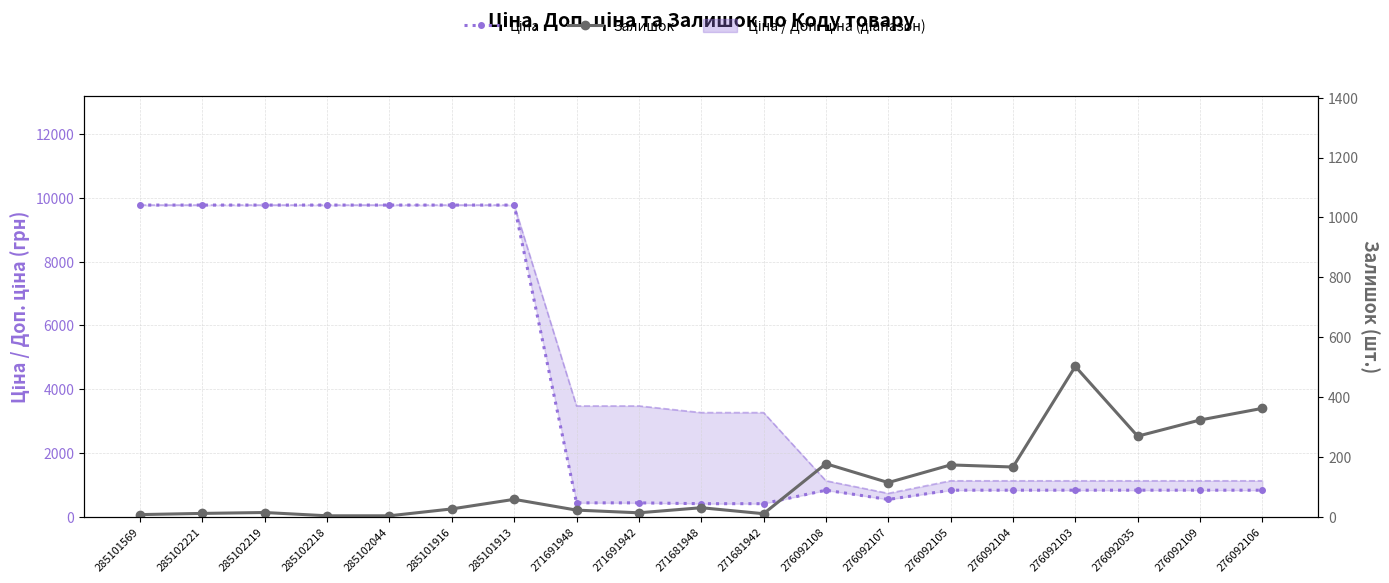

In Ціна, how many points are higher than both neighbors (excluding endpoints)?

1